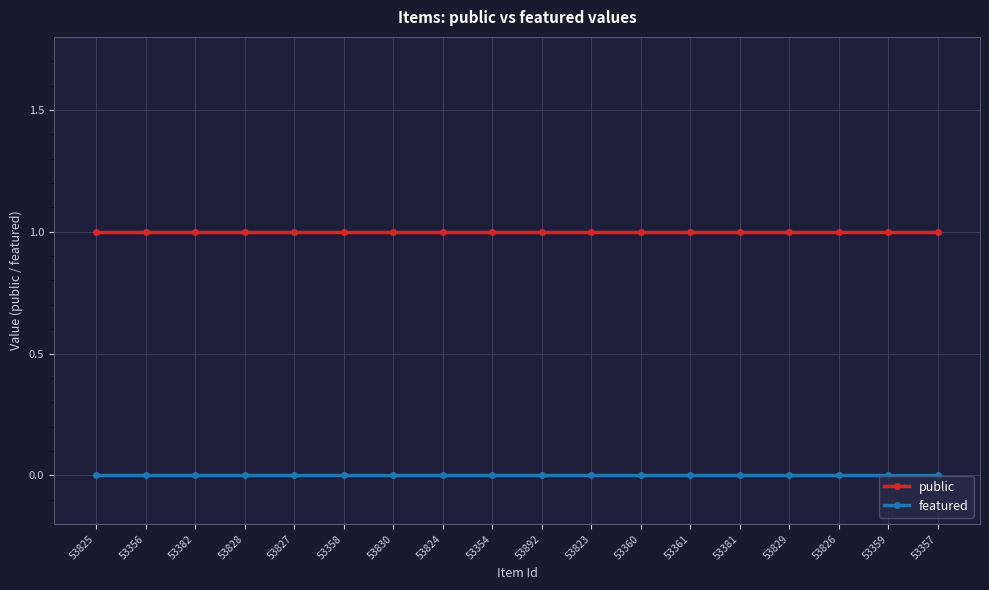

What is the label of the 7th point from the right?

53360